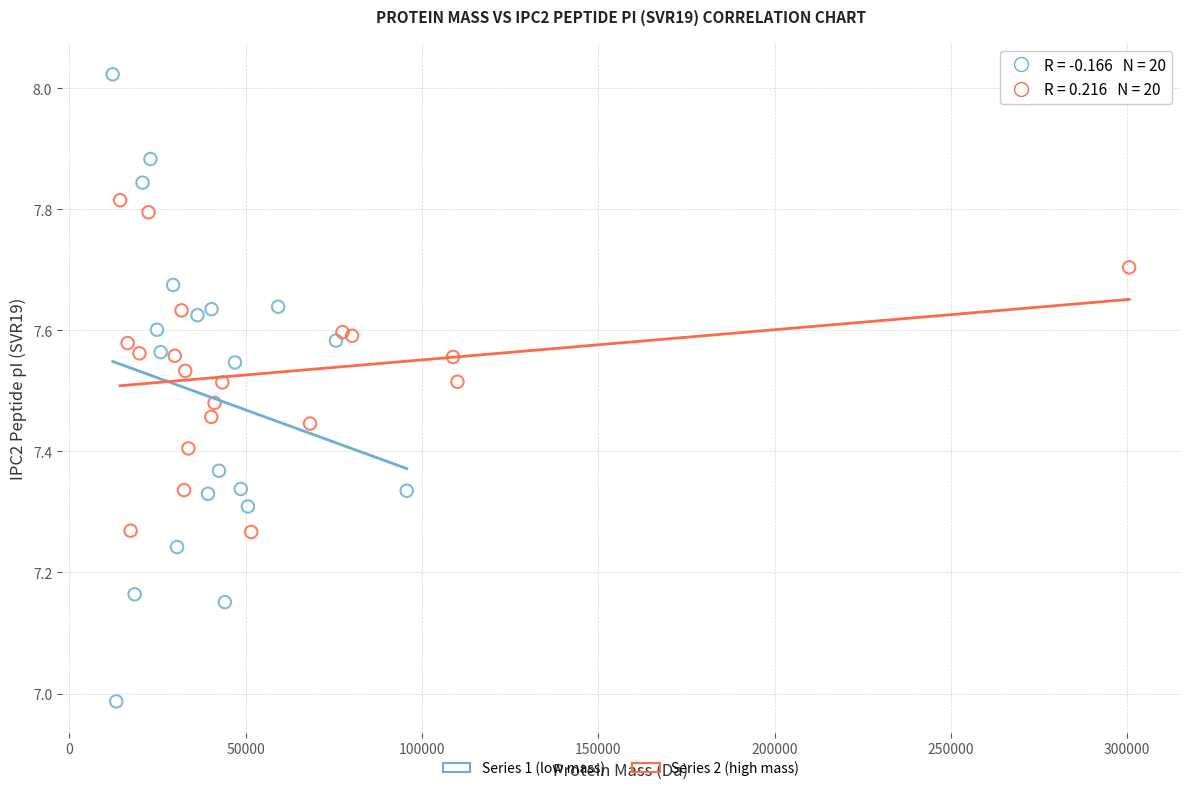

Which series has the largest Y range (max minus min)?

Series 1 (low mass)